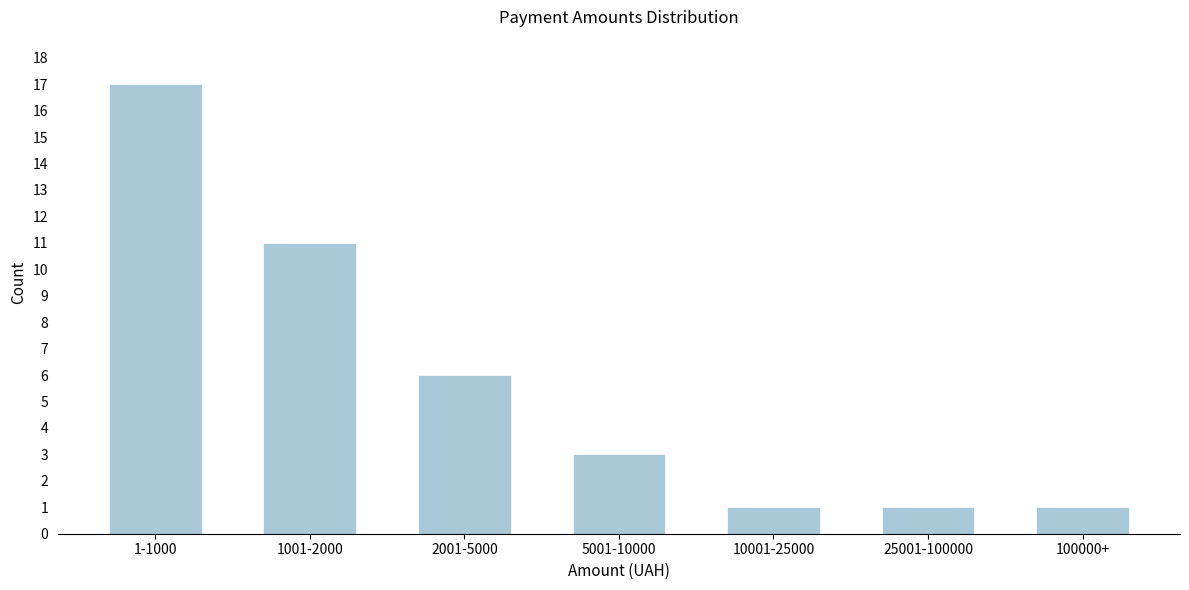

Reading left to right, what are all the values shown in this chart?

17	11	6	3	1	1	1